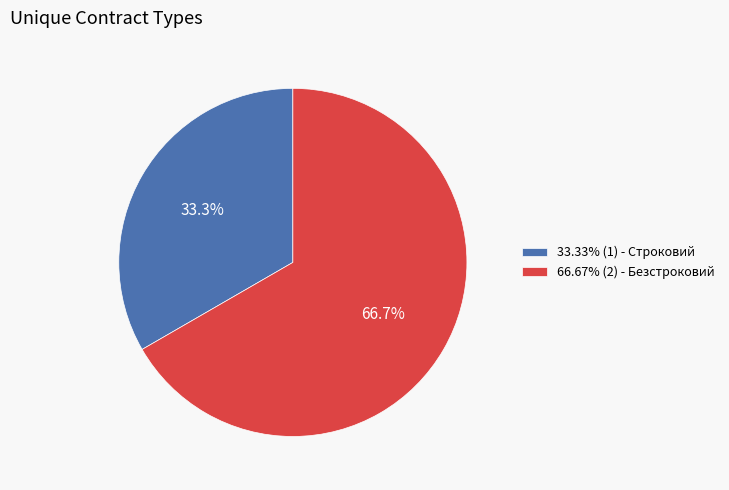

What is the ratio of the value at 33.33% (1) - Строковий to the value at 66.67% (2) - Безстроковий?

0.5